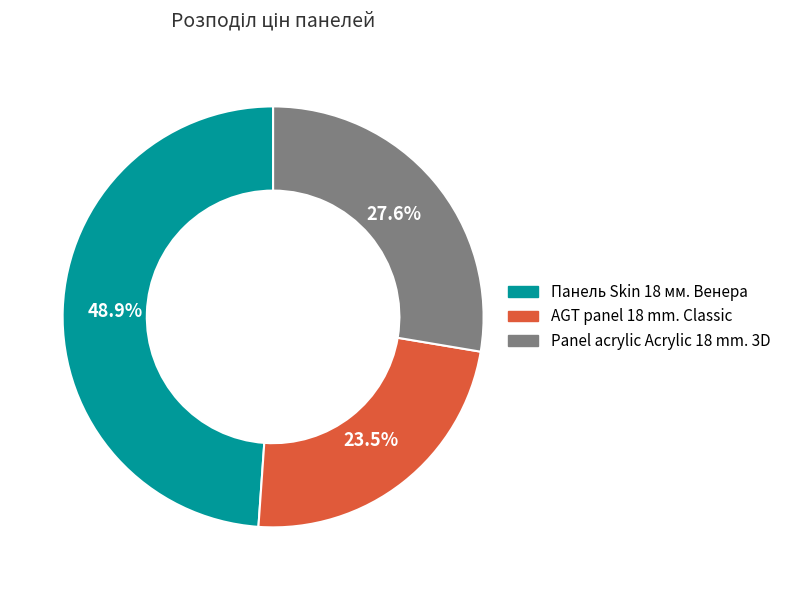

Count the number of slices in the pie.

3